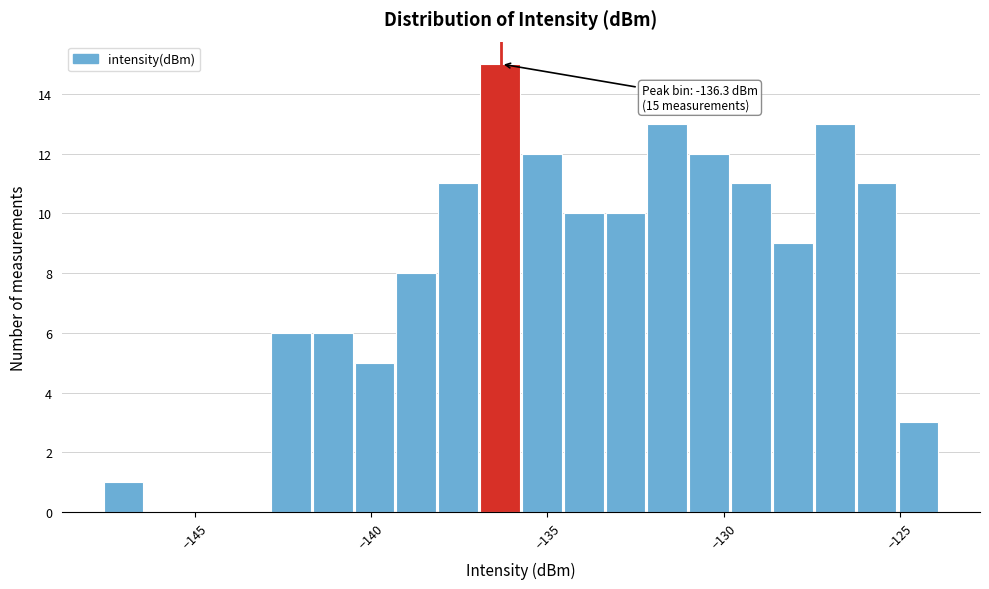

Read against the x-axis, roughly where is the centre of the tallest bar?

-136.5